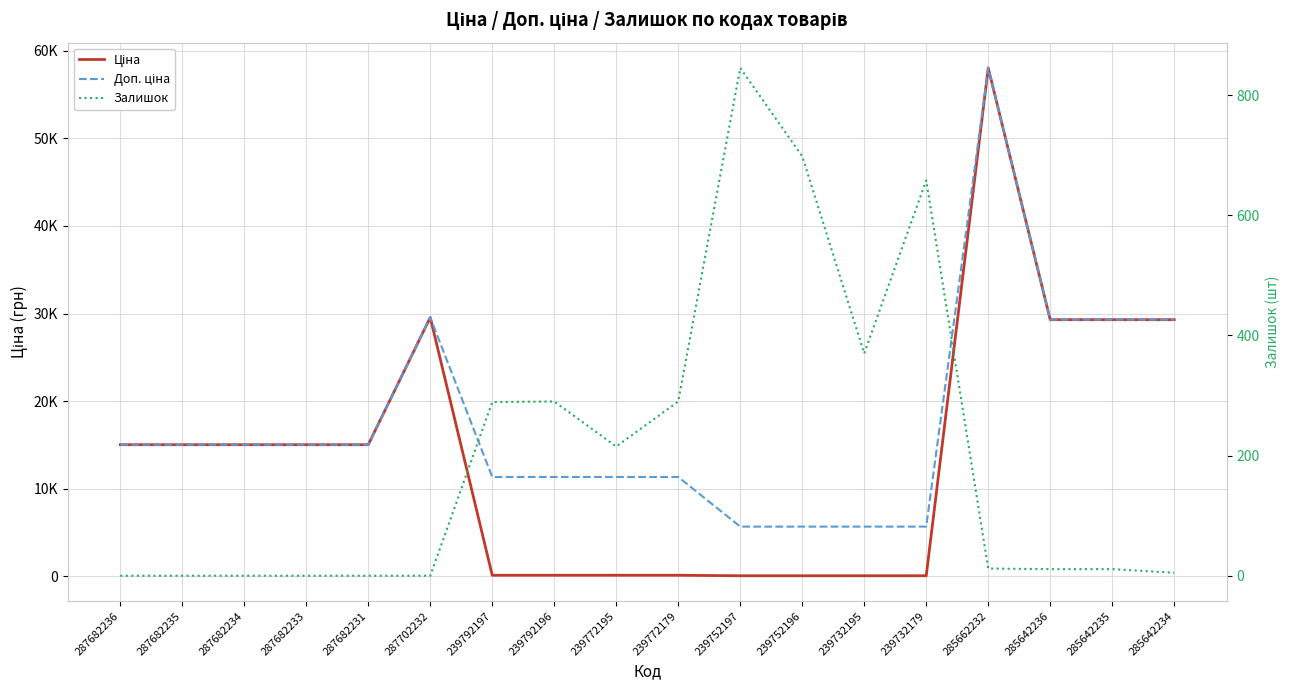

True or false: Доп. ціна and Ціна cross at least once.

False